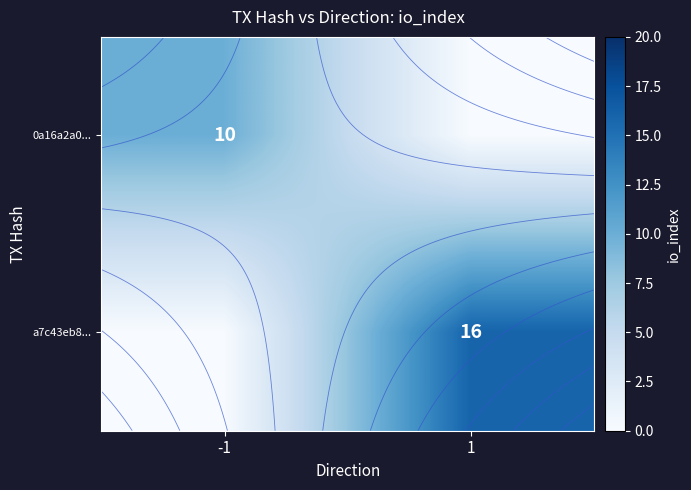

At how many categories does at least one series exceed 7?

2